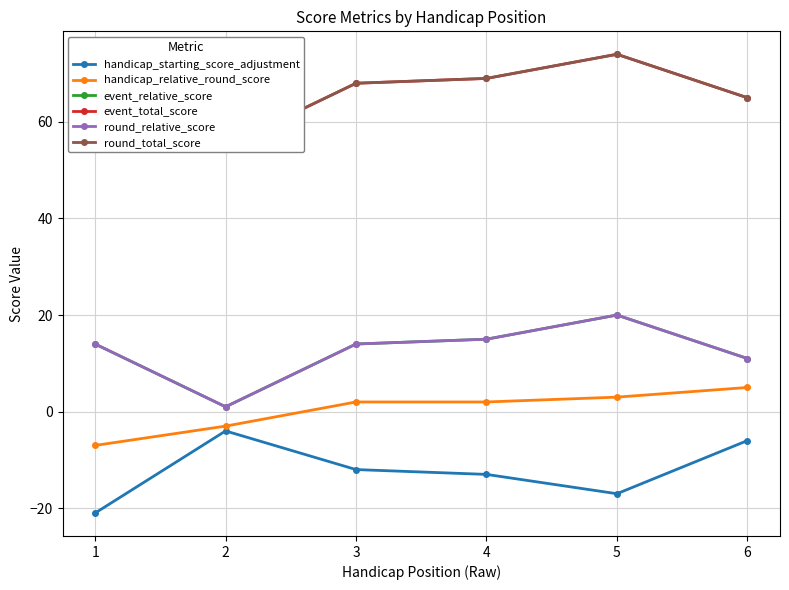

How many data points in event_relative_score are above 14?

2